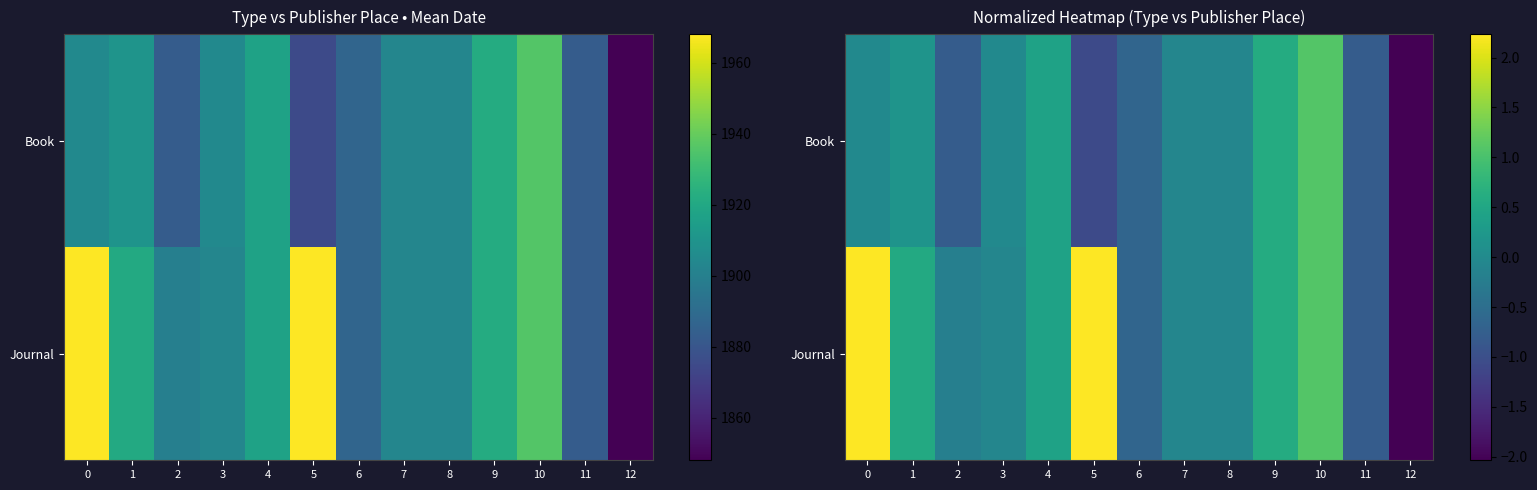

Is the value of Journal at 0 greater than the value of Book at 2?

Yes